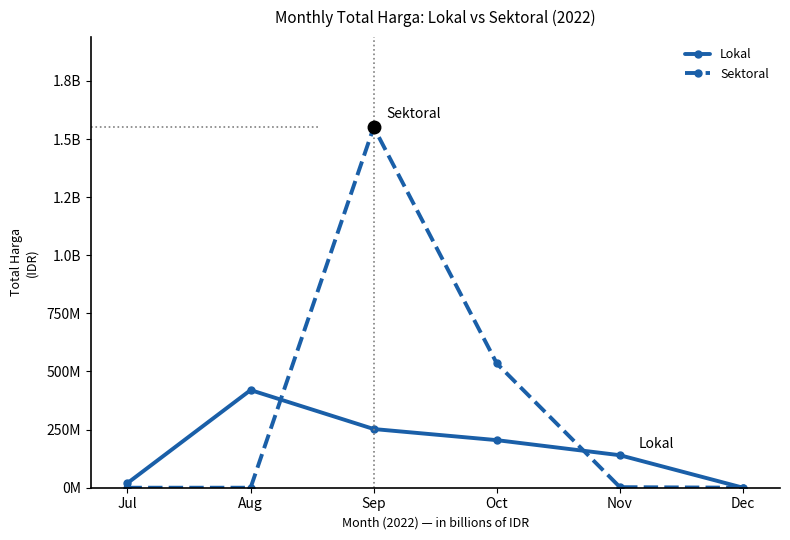

What is the total value across all series at Oct?

739114150